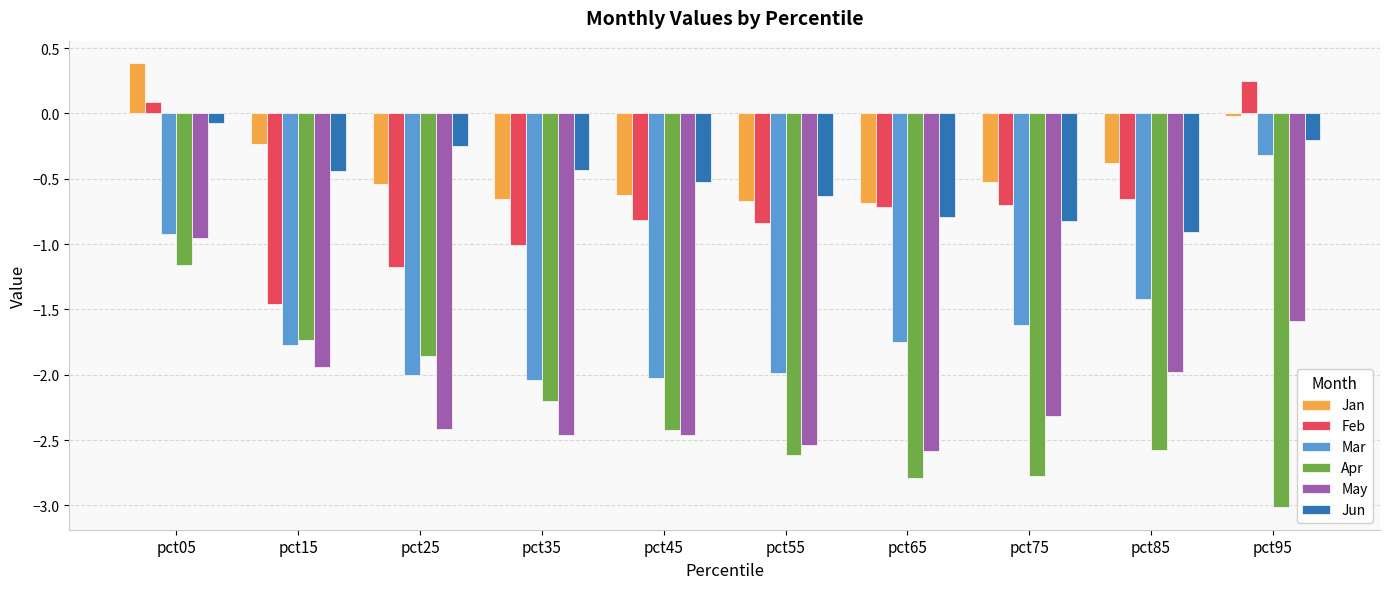

The Jan series shows -0.4 at pct85. True or false?

True